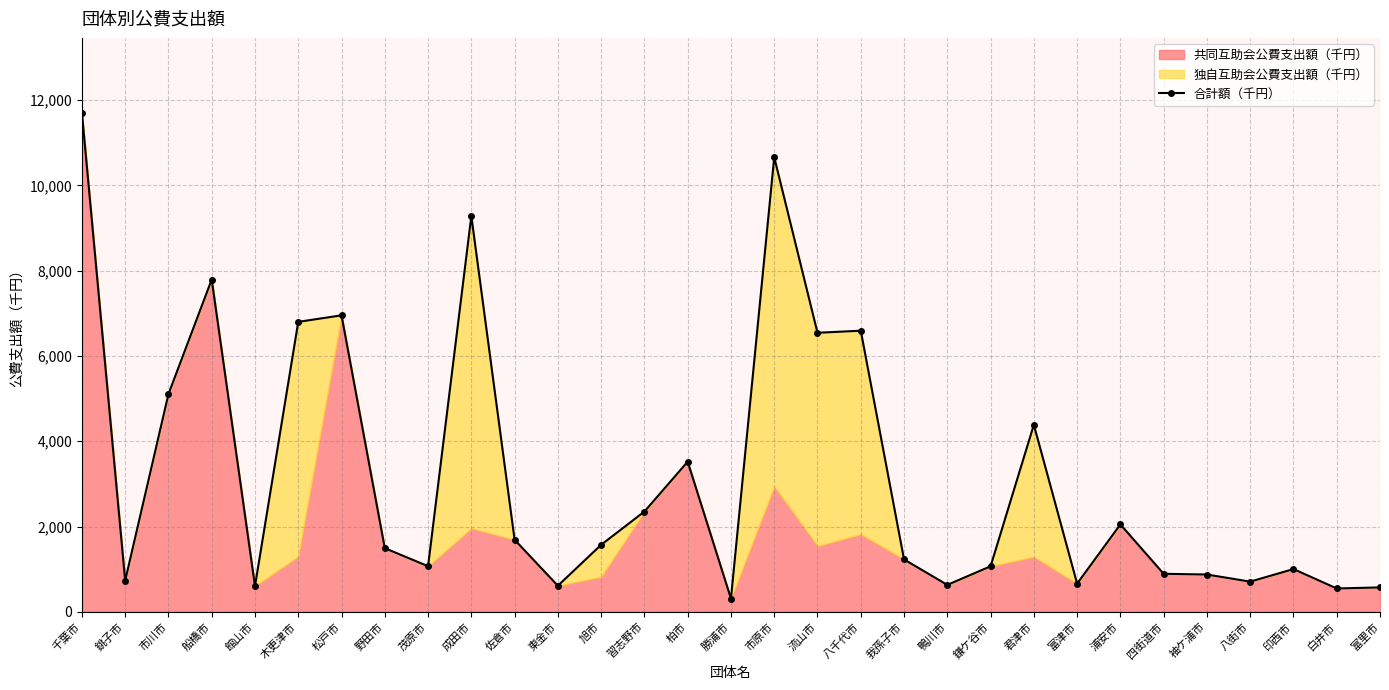

Reading right to left, what are all the values shown in this chart?

573	548	1003	708	875	892	2050	661	4386	1068	632	1229	6592	6543	10659	311	3521	2352	1572	612	1690	9280	1070	1493	6952	6799	605	7792	5105	734	11702